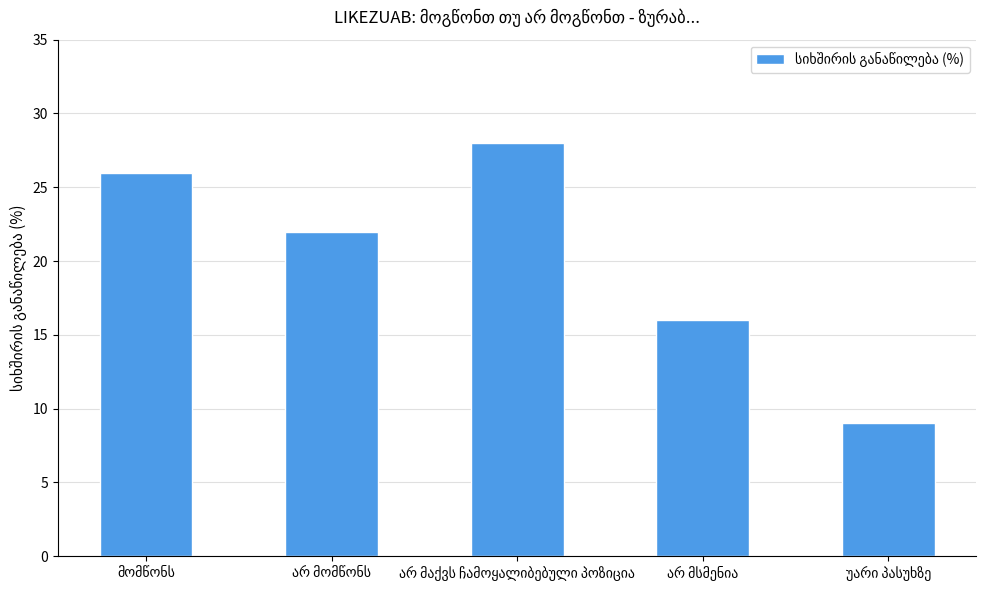

What is the average value?

20